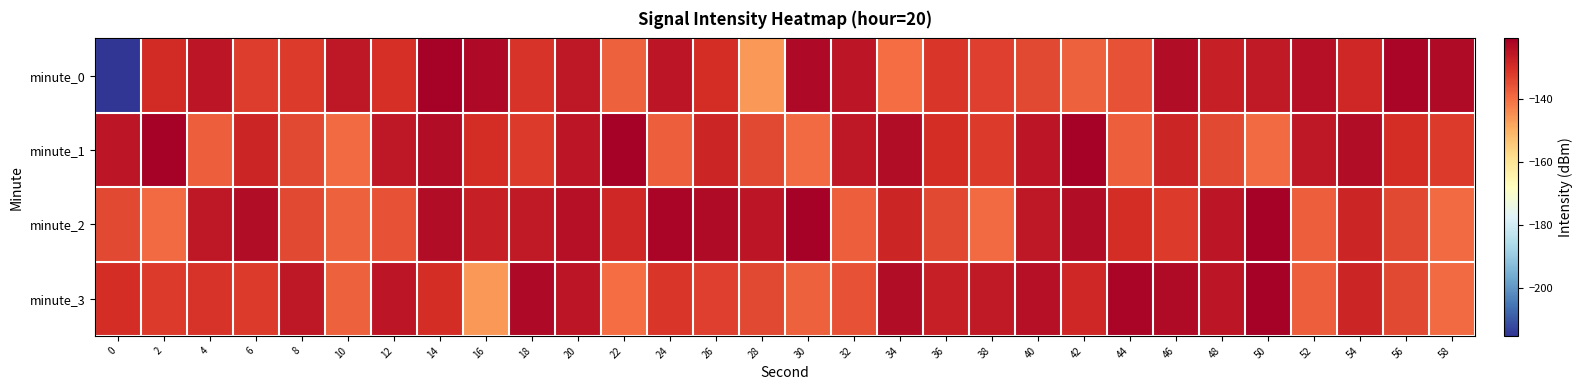

At 0, list the series in order from largest to smallest.

minute_1, minute_3, minute_2, minute_0